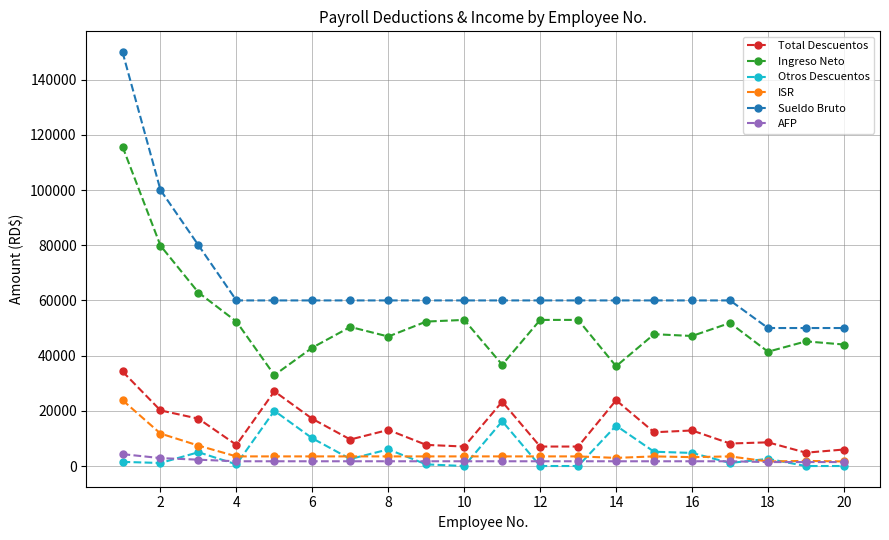

Which series has the largest range (max minus min)?

Sueldo Bruto